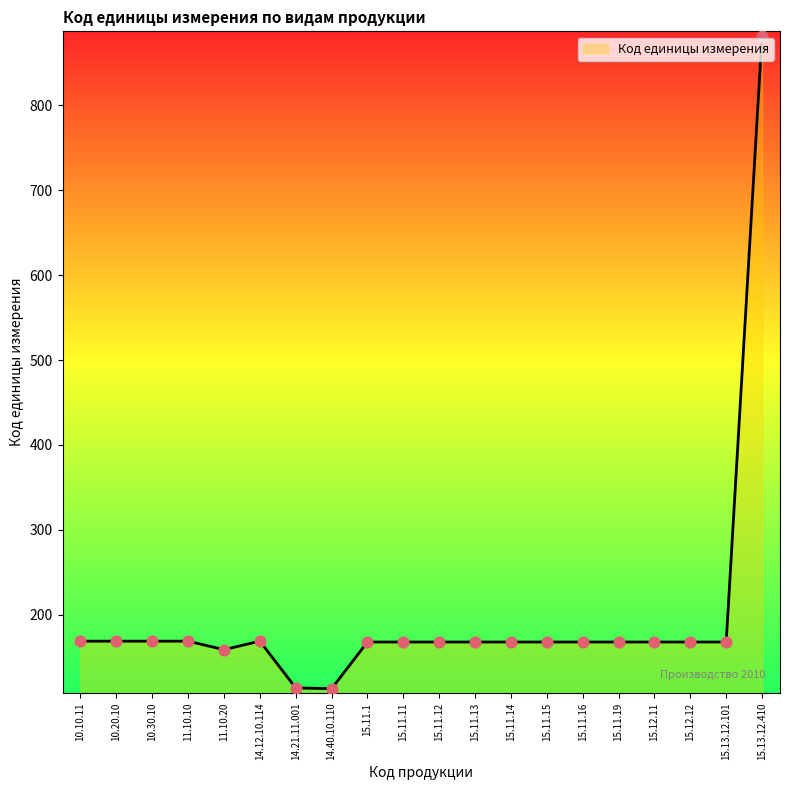

What is the ratio of the value at 11.10.10 to the value at 10.10.11?

1.0